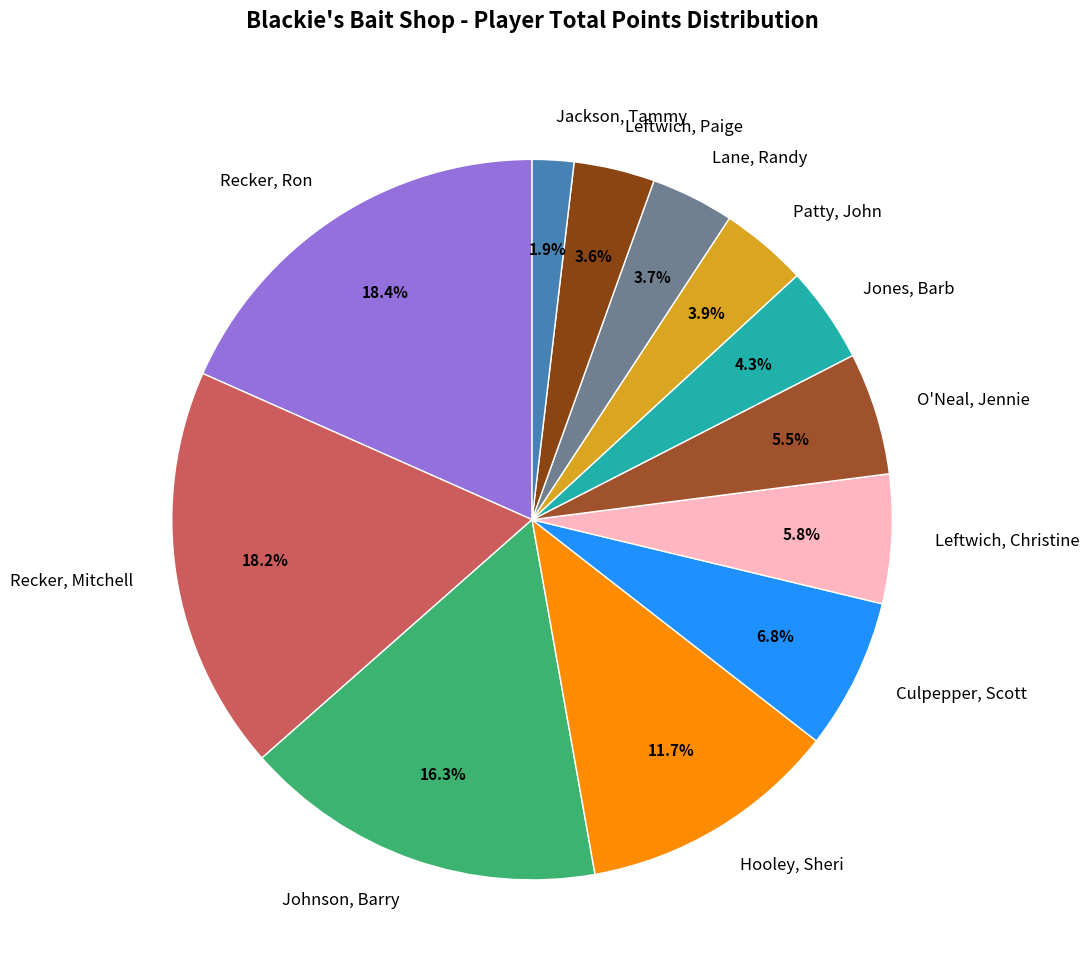

To the nearest percent, what is the difference between the largest and smallest slice percentages?

16%